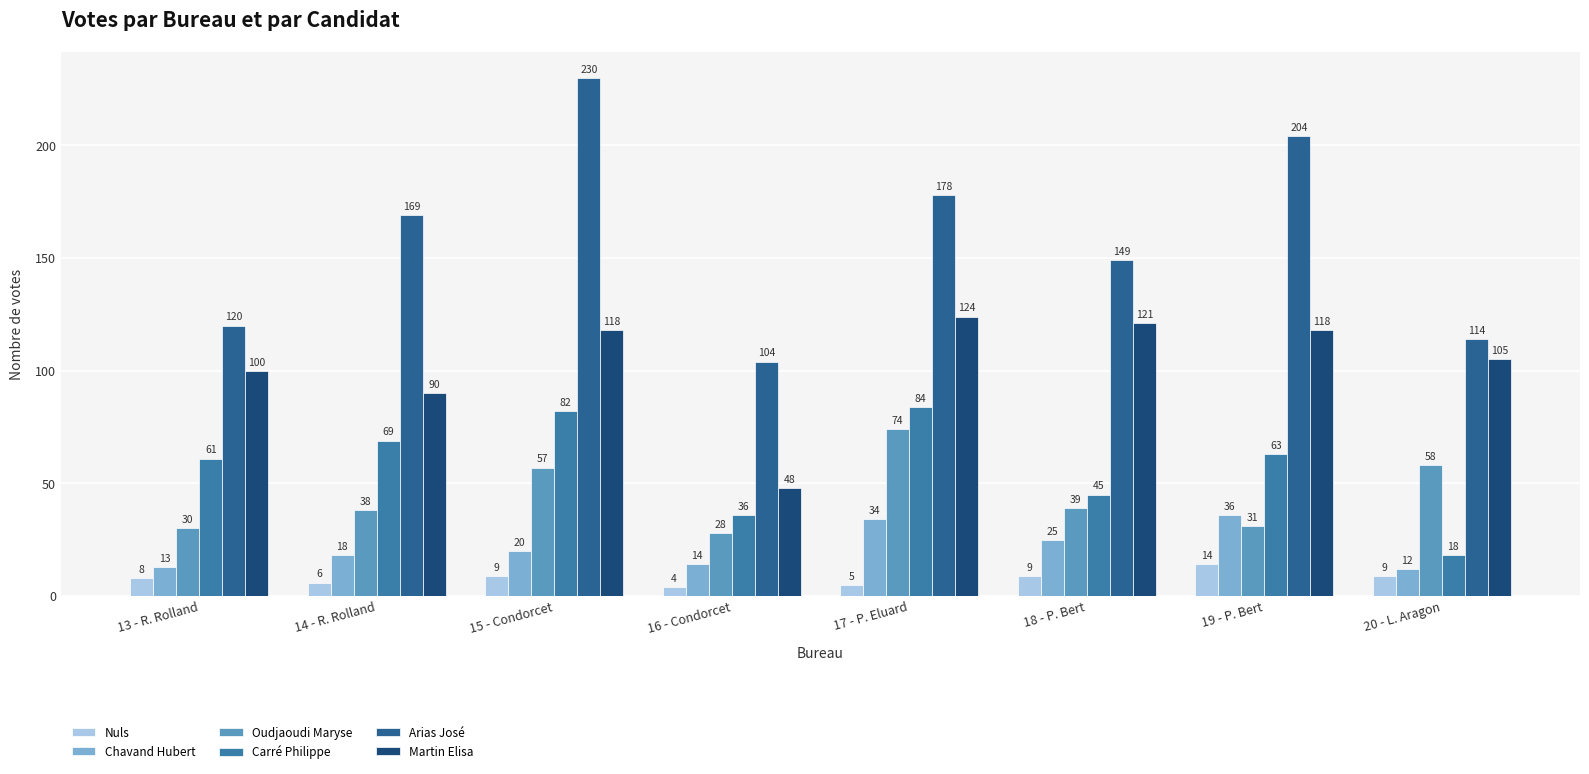

At which label does Martin Elisa reach its peak?

17 - P. Eluard